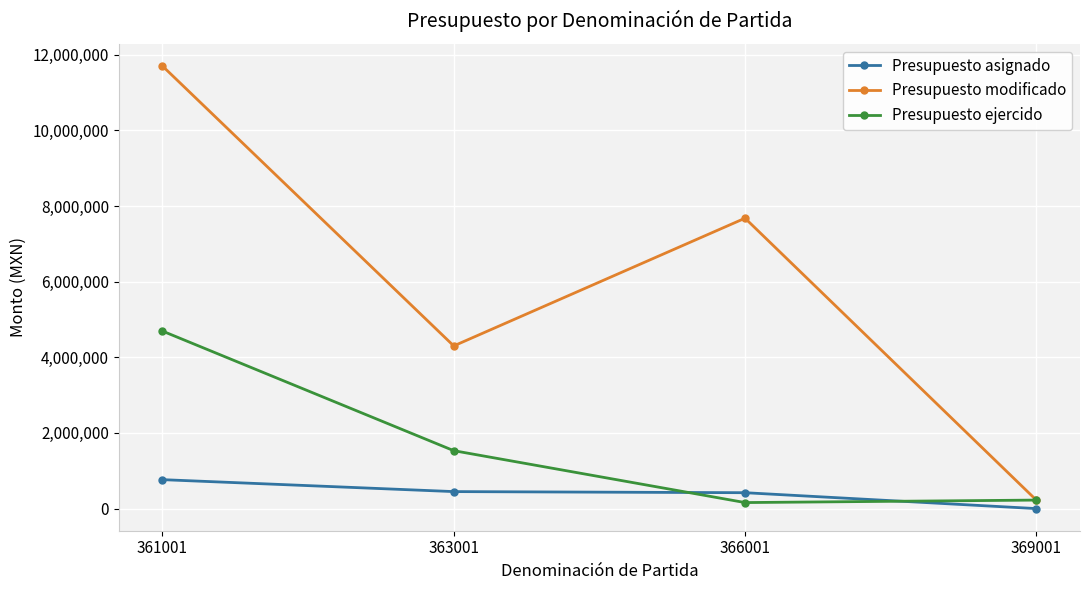

How many distinct data groups are displayed?

3